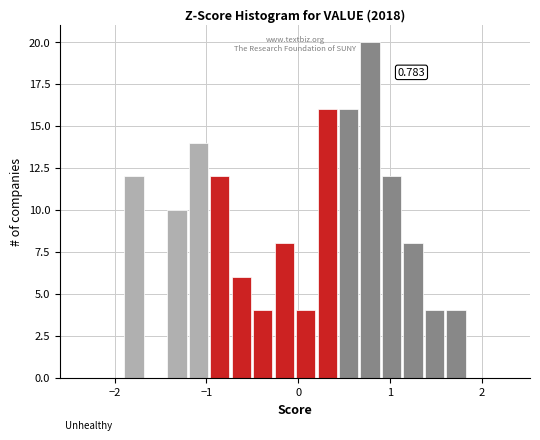

Read against the x-axis, roughly where is the centre of the tallest bar?

0.8